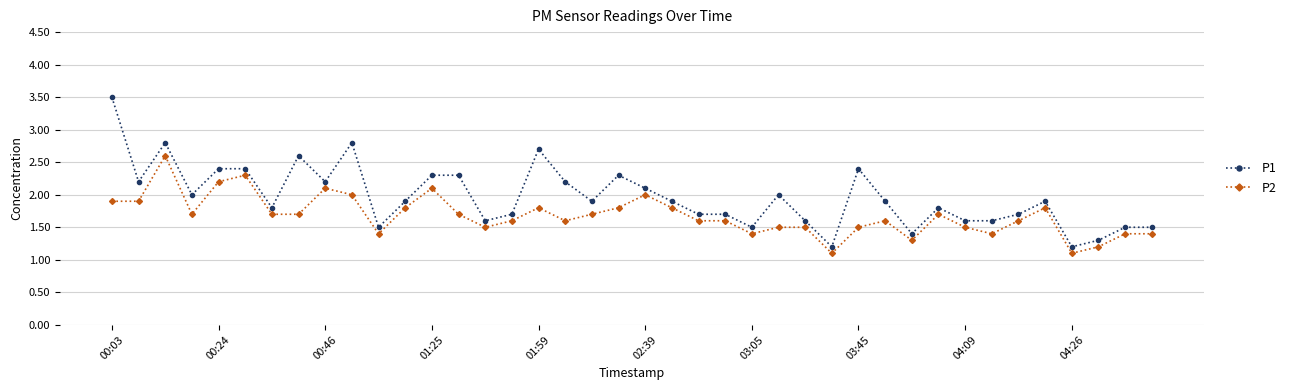

List the series in order of their overall mean, lowest first.

P2, P1